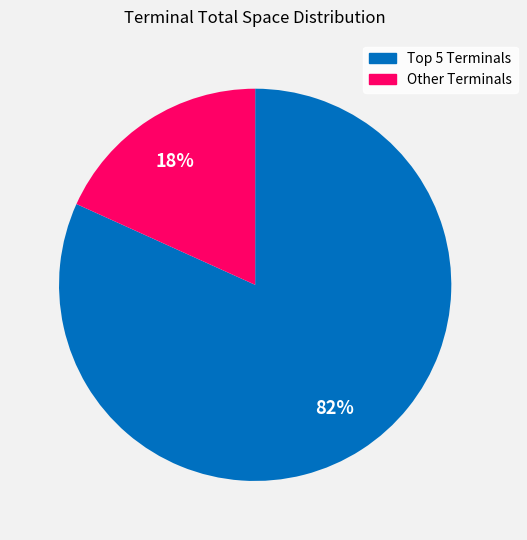

Does any single category account for the majority?

Yes